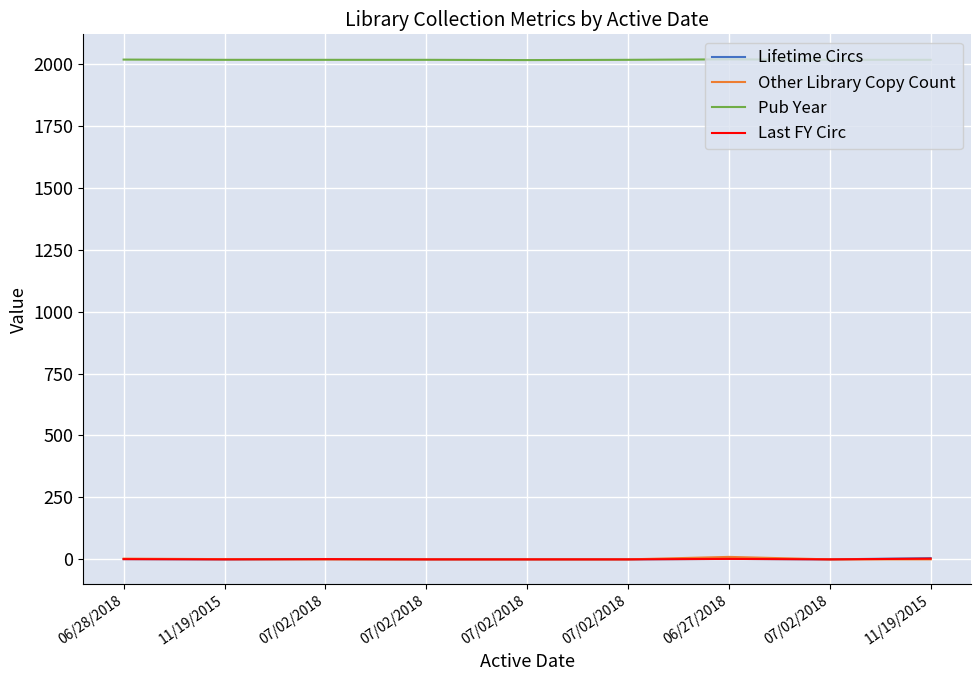

Reading left to right, transcribe all the data shown in this chart.

Lifetime Circs: 1	0	1	0	0	0	2	0	5
Other Library Copy Count: 3	1	0	0	0	0	10	0	0
Pub Year: 2017	2016	2016	2016	2015	2016	2018	2016	2016
Last FY Circ: 1	0	1	0	0	0	2	0	3